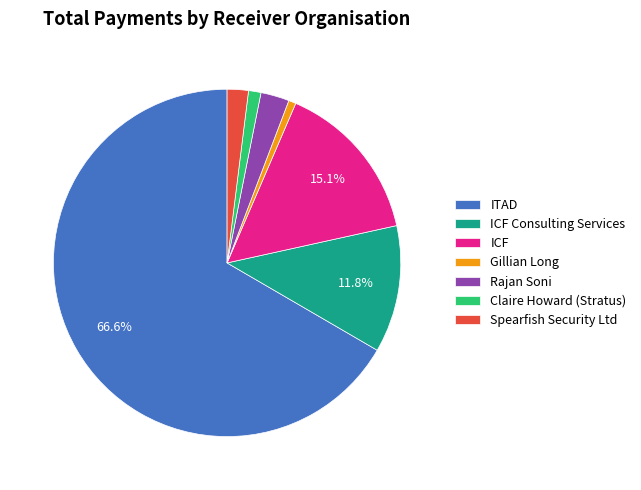

Do Claire Howard (Stratus) and Gillian Long together represent more than half of the pie?

No